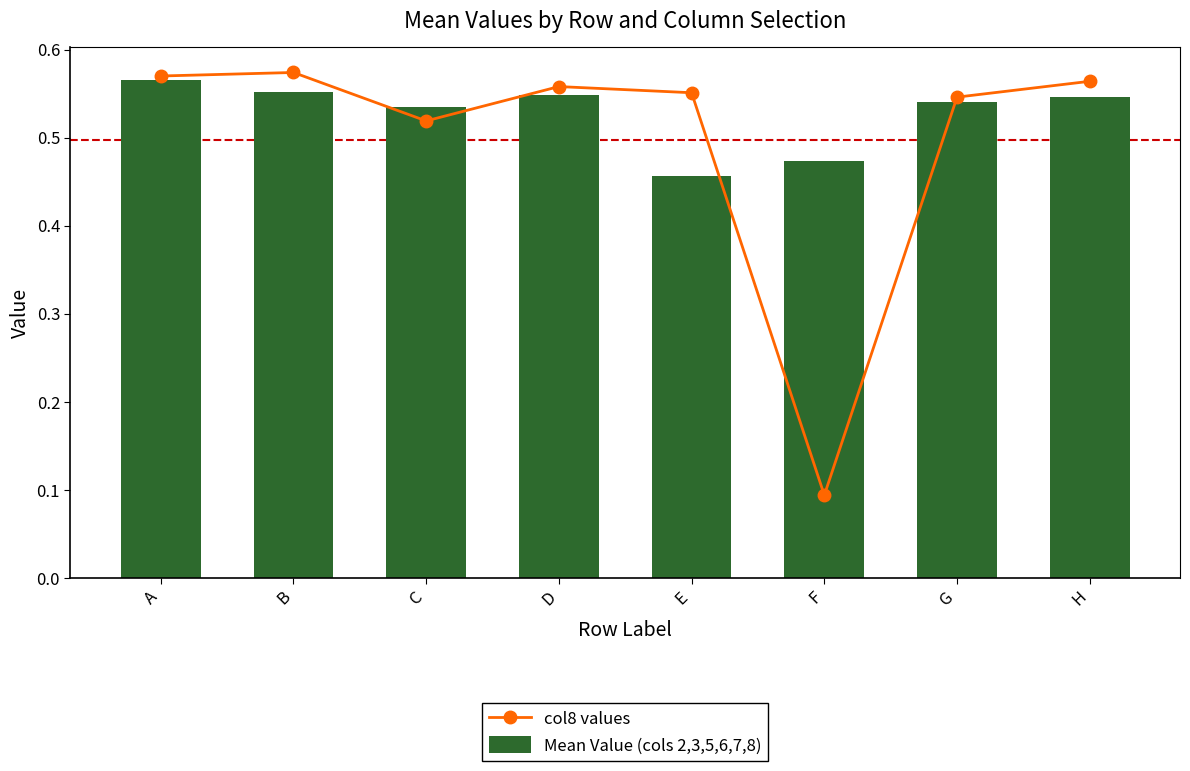

Is it true that Mean Value (cols 2,3,5,6,7,8) equals 0.9 at G?

False